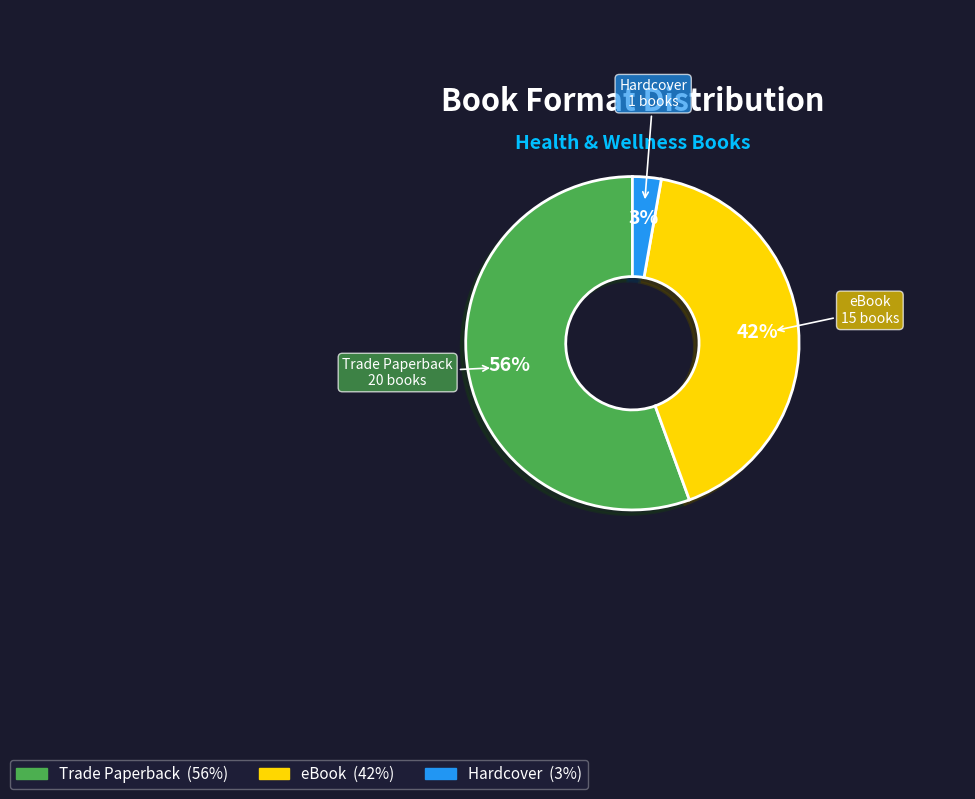

What is the majority slice?

Trade Paperback